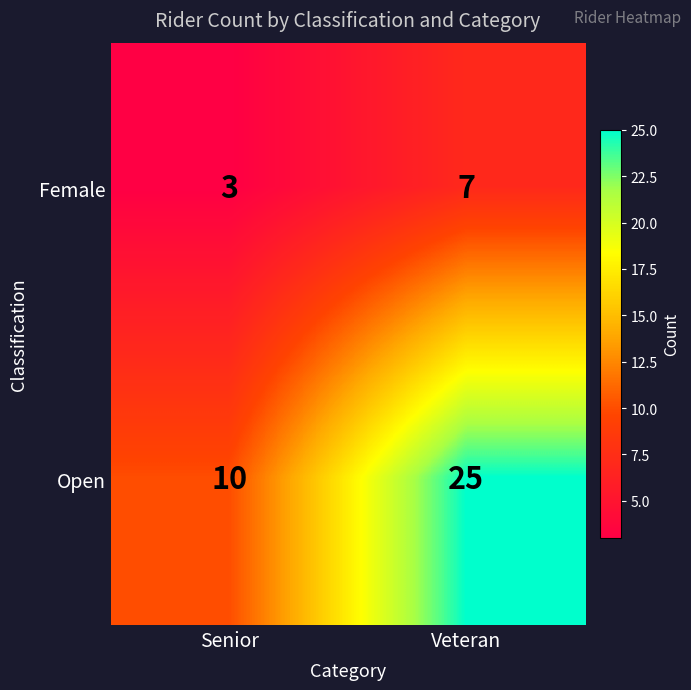

What is the difference between the highest and lowest values at Senior?

7